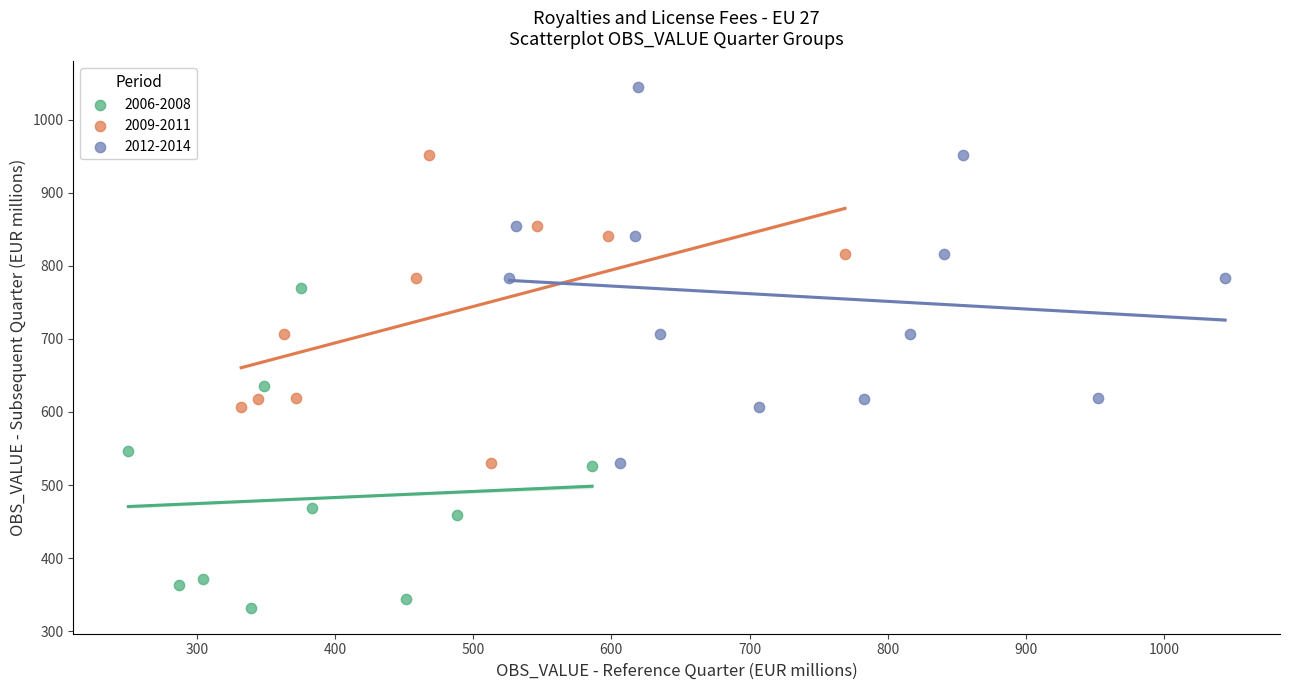

Which series contains the lowest Y value?

2006-2008